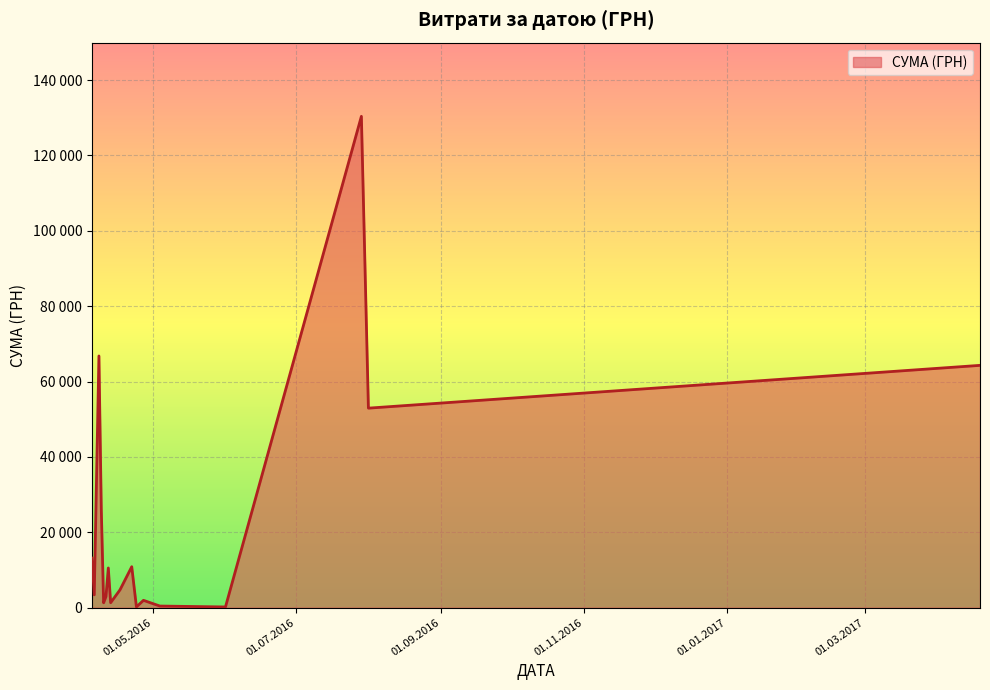

How many points are higher than both their immediate neighbors (excluding endpoints)?

15